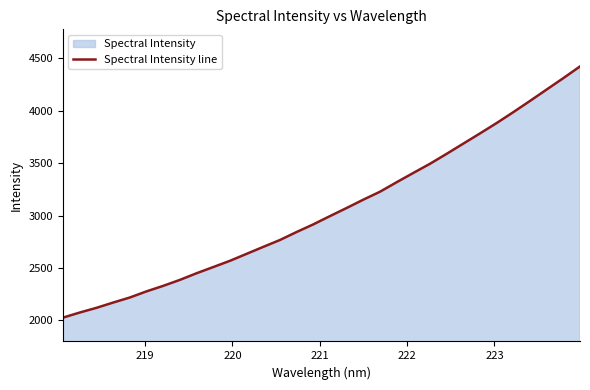

What is the difference between the maximum and minimum values?

2395.7